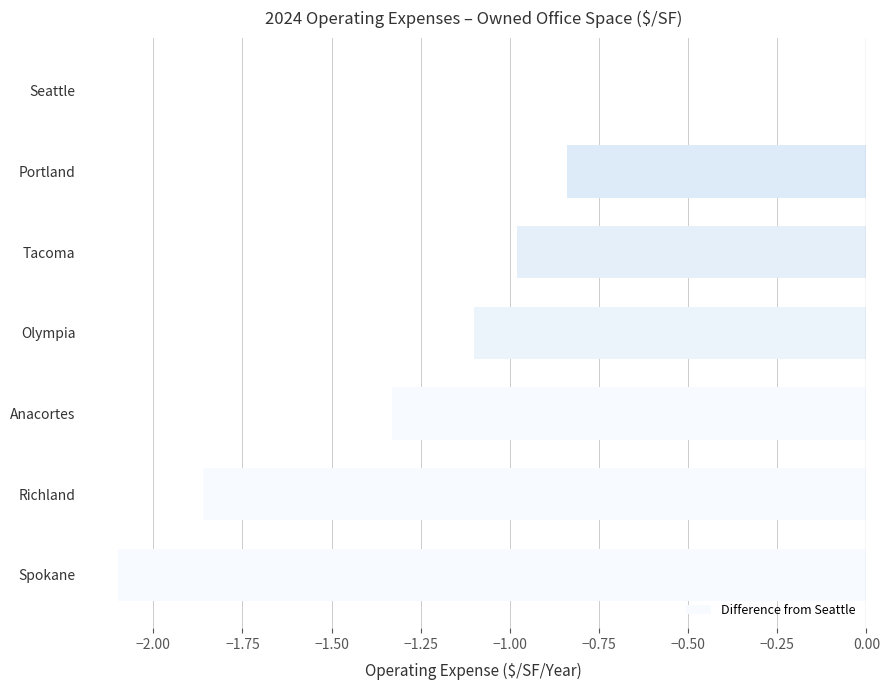

Which category has the highest value across all series?

Seattle